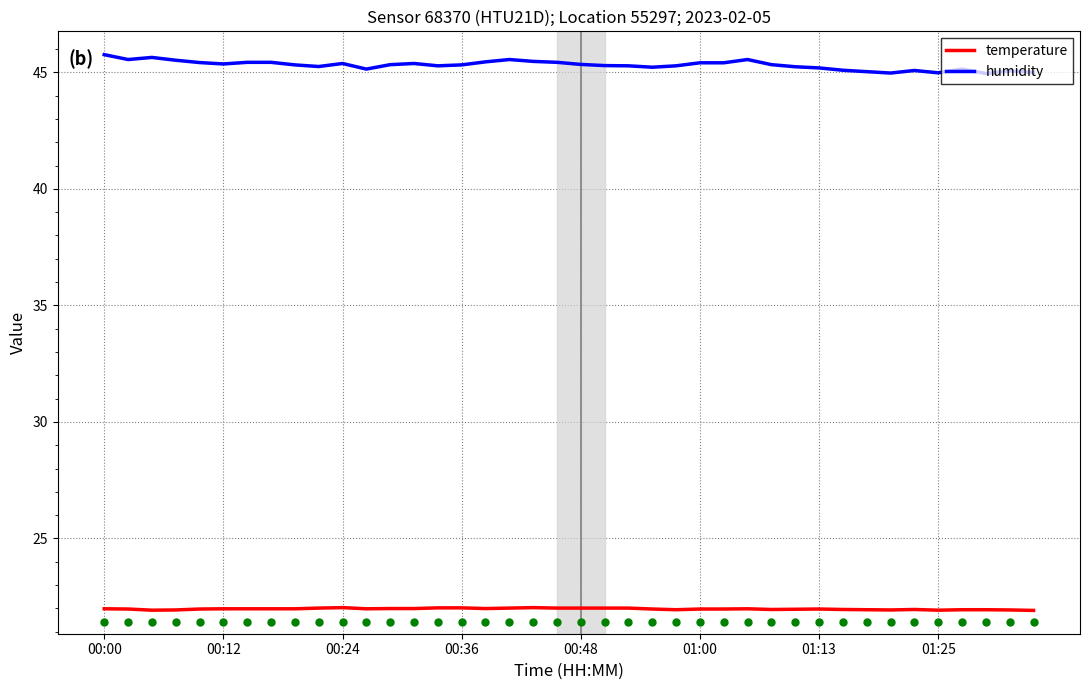

True or false: humidity and temperature cross at least once.

False